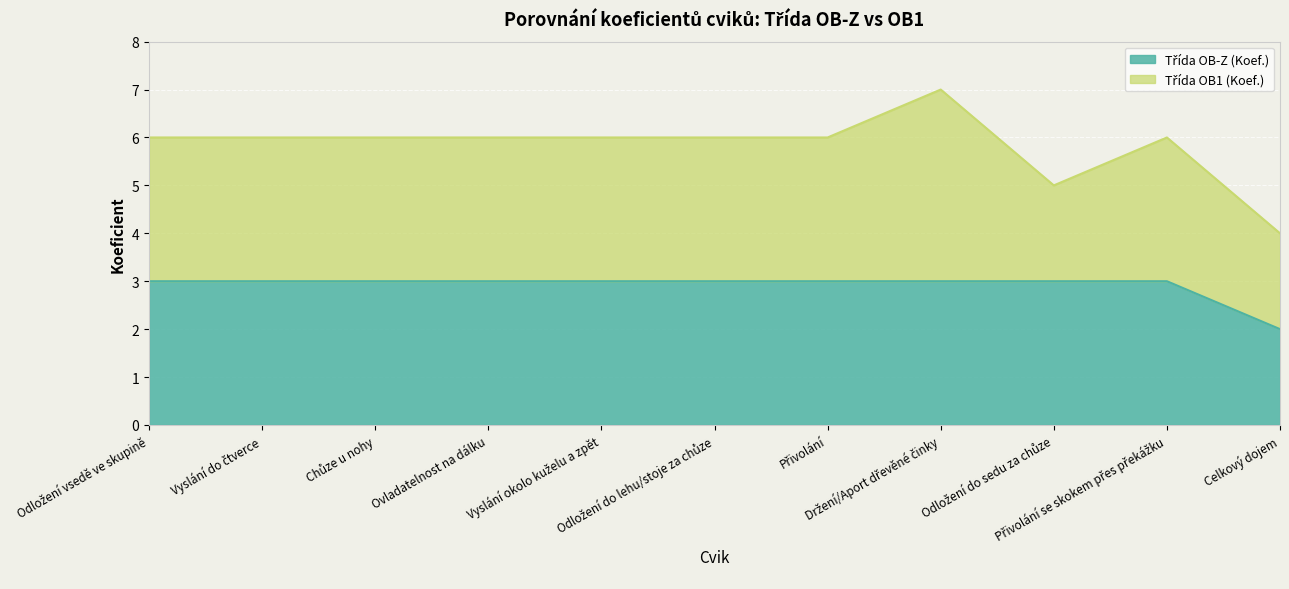

Reading left to right, what are all the values shown in this chart?

Odložení vsedě ve skupině=3	Vyslání do čtverce=3	Chůze u nohy=3	Ovladatelnost na dálku=3	Vyslání okolo kuželu a zpět=3	Odložení do lehu/stoje za chůze=3	Přivolání=3	Držení/Aport dřevěné činky=3	Odložení do sedu za chůze=3	Přivolání se skokem přes překážku=3	Celkový dojem=2